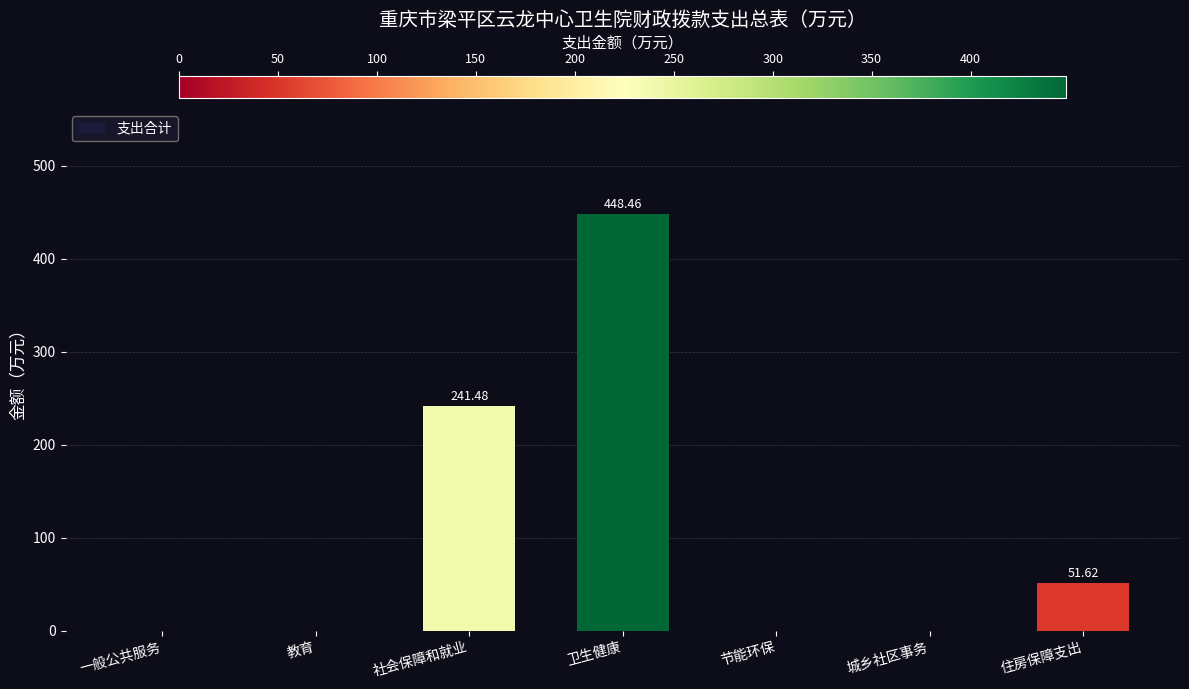

Reading left to right, list all the values displayed in this chart.

0.0	0.0	241.5	448.5	0.0	0.0	51.6